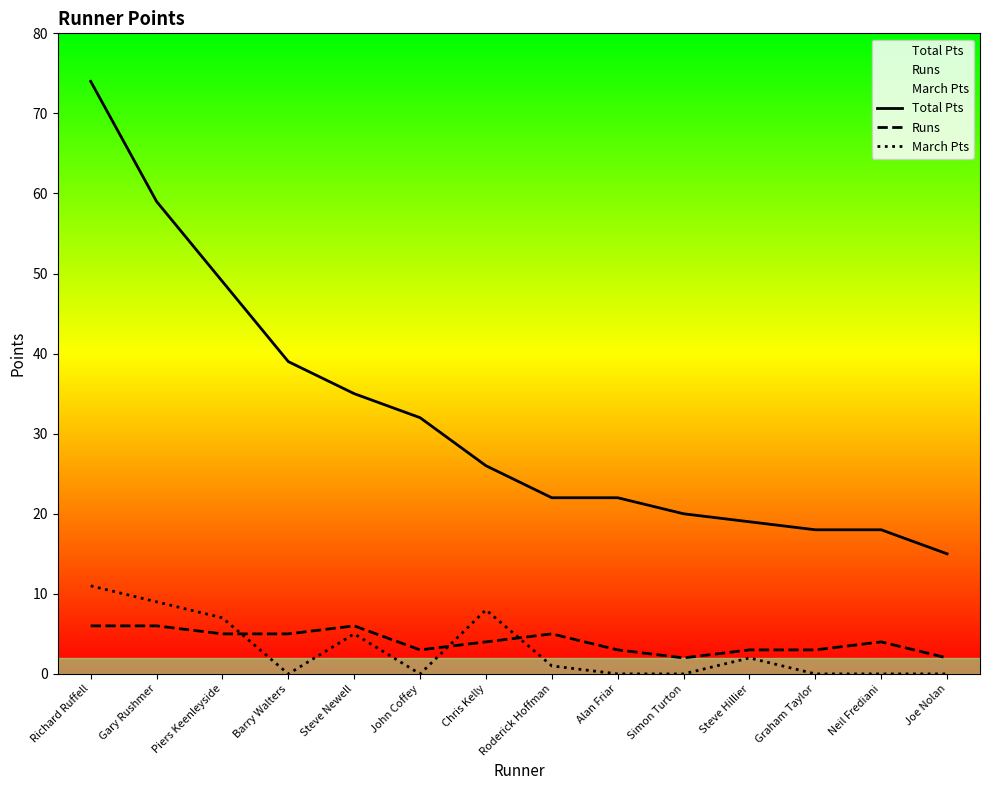

True or false: March Pts has more than 1 interior local peaks.

True